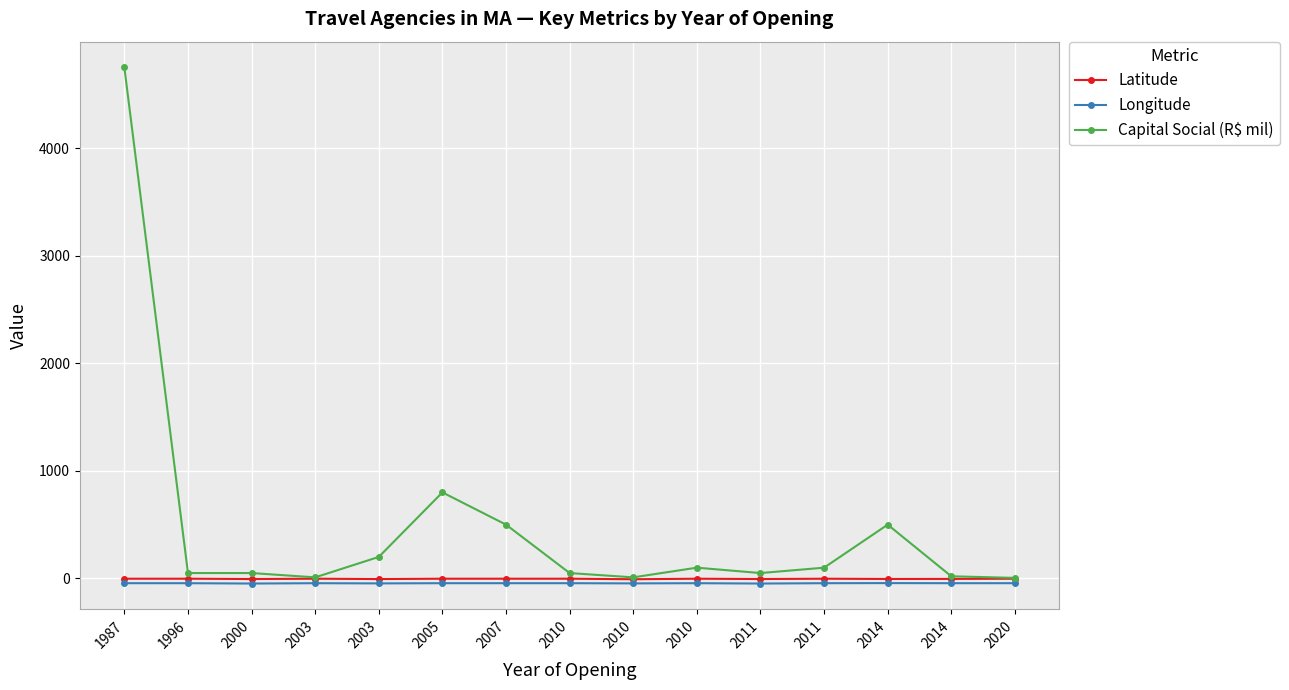

What is the sum of all Latitude values?

-56.4